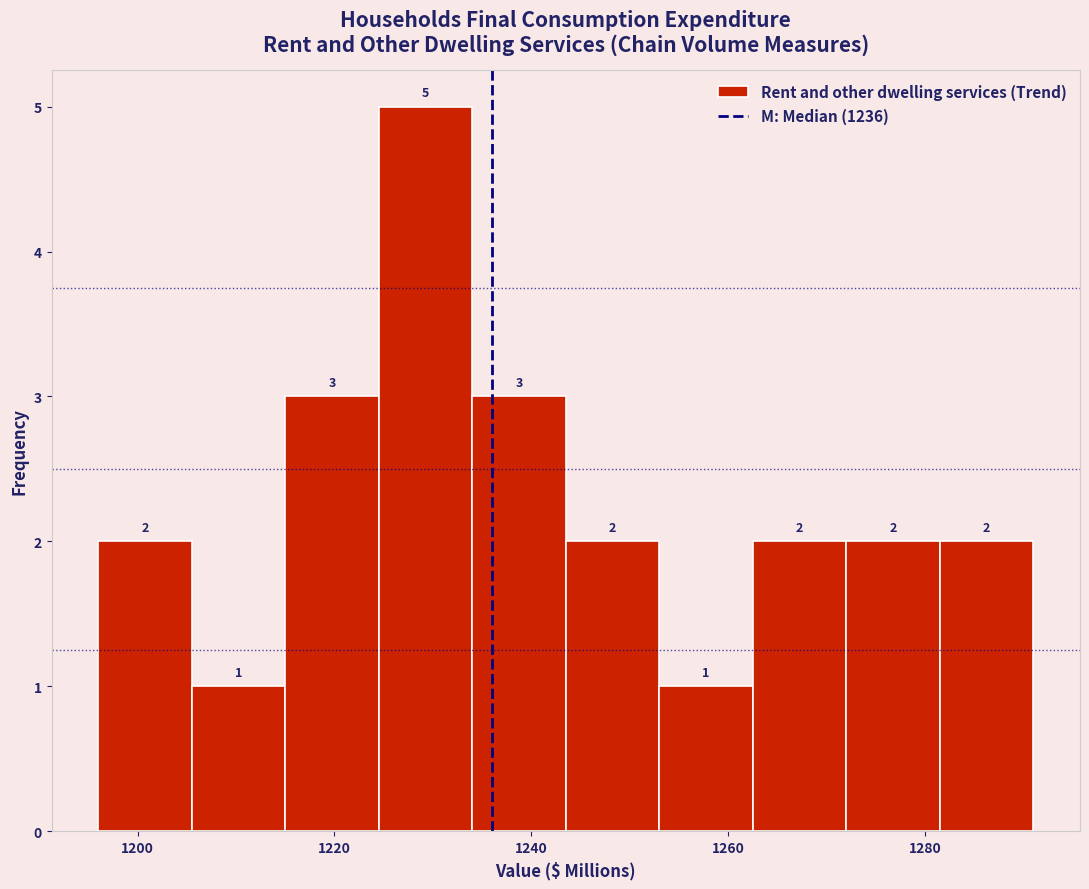

Reading left to right, transcribe this chart: for each bar, give the range it covers on the x-axis and its height. The bar edges are not printed on the chart, so give them approximately, as read against the axis.

1196.0 to 1205.5: 2
1205.5 to 1215.0: 1
1215.0 to 1224.5: 3
1224.5 to 1234.0: 5
1234.0 to 1243.5: 3
1243.5 to 1253.0: 2
1253.0 to 1262.5: 1
1262.5 to 1272.0: 2
1272.0 to 1281.5: 2
1281.5 to 1291.0: 2